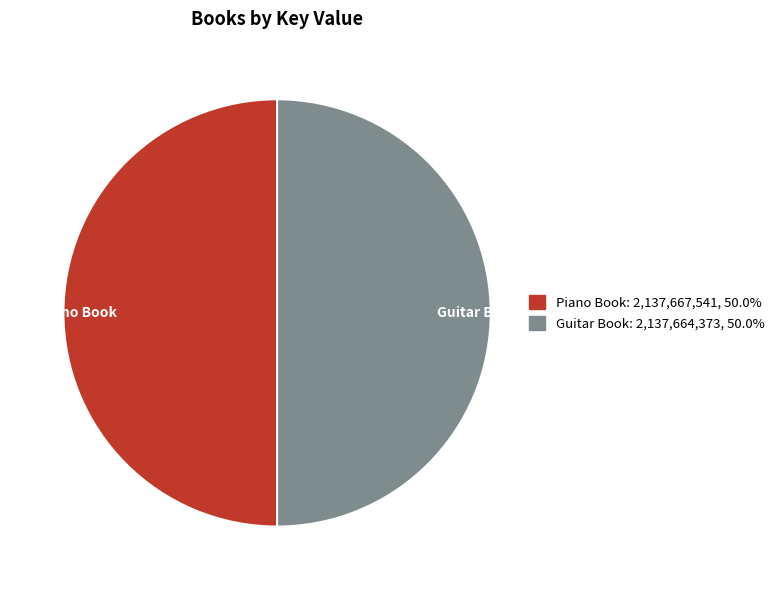

Approximately how many times larger is the value at Guitar Book compared to Piano Book?

1.0